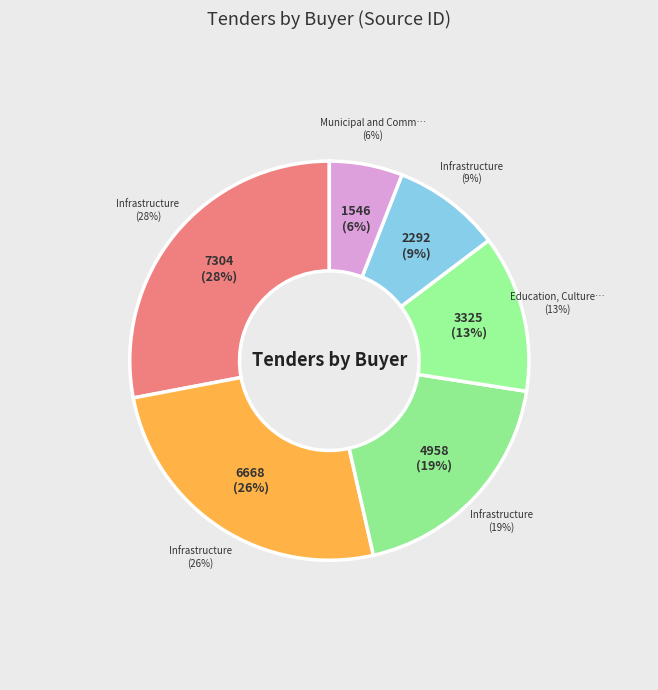

Is the sum of Municipal and Community Affairs and Infrastructure greater than half?

No